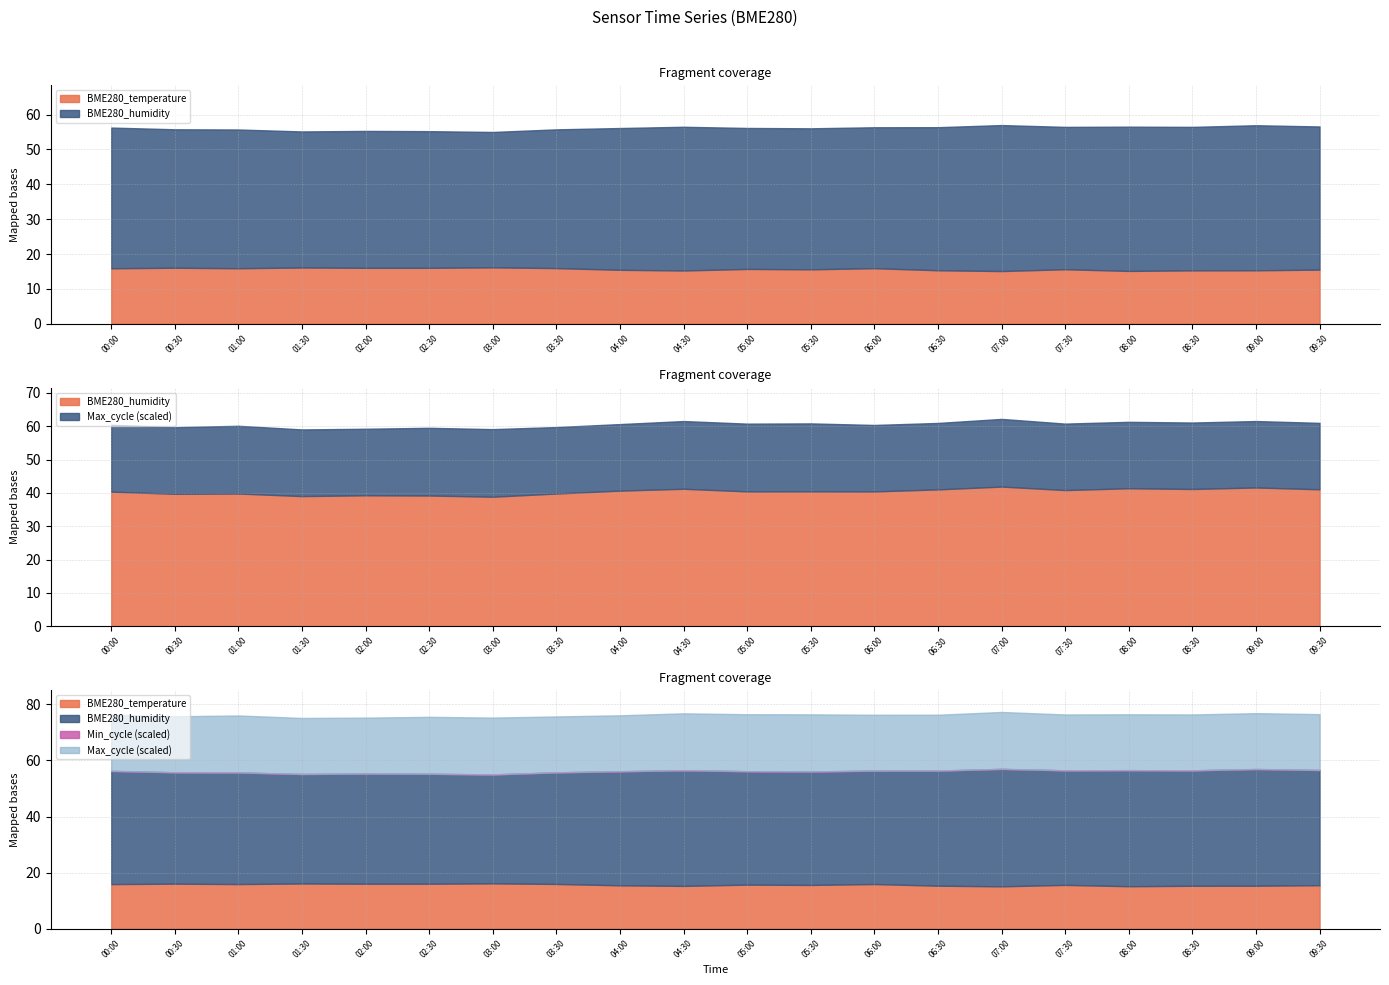

Reading right to left, list all the values displayed in this chart.

BME280_temperature: 15.5	15.3	15.3	15.2	15.6	15.1	15.3	15.9	15.6	15.7	15.3	15.5	16.0	16.2	16.0	16.0	16.1	15.9	16.1	15.9
BME280_humidity: 41.1	41.6	41.2	41.4	40.8	41.9	41.0	40.4	40.5	40.4	41.2	40.7	39.8	38.8	39.2	39.3	39.0	39.8	39.7	40.4
Min_cycle: 28.0	28.0	28.0	28.0	28.0	28.0	28.0	28.0	28.0	28.0	28.0	28.0	28.0	28.0	28.0	28.0	28.0	28.0	28.0	28.0
Max_cycle: 19921.0	19924.0	19928.0	19920.0	19924.0	20295.0	19925.0	19929.0	20378.0	20316.0	20303.0	19955.0	19929.0	20269.0	20302.0	19956.0	19988.0	20315.0	19972.0	20031.0